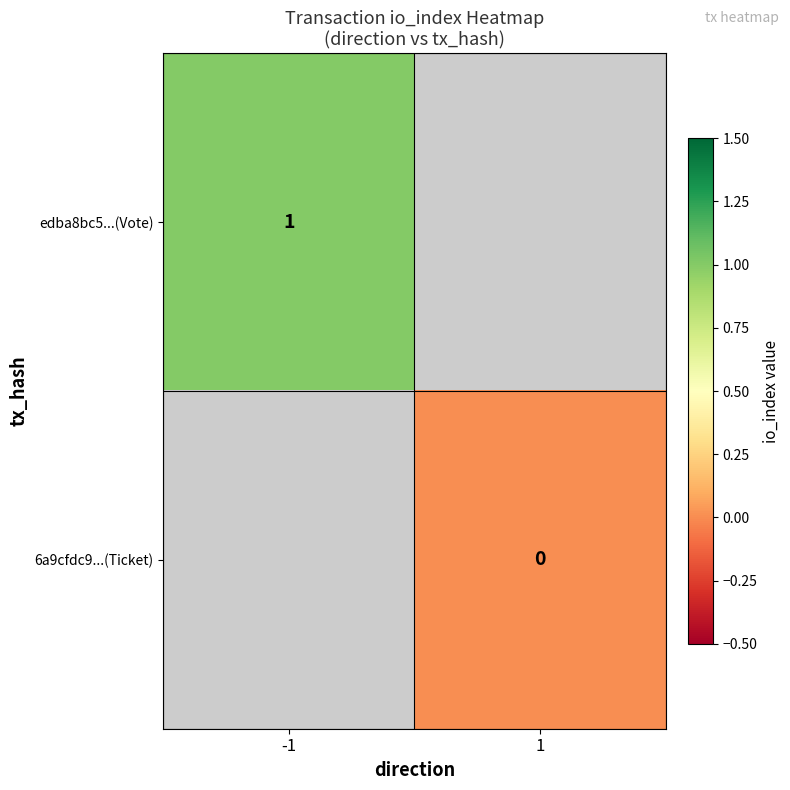

Is it true that edba8bc5...(Vote) equals 0 at -1?

False